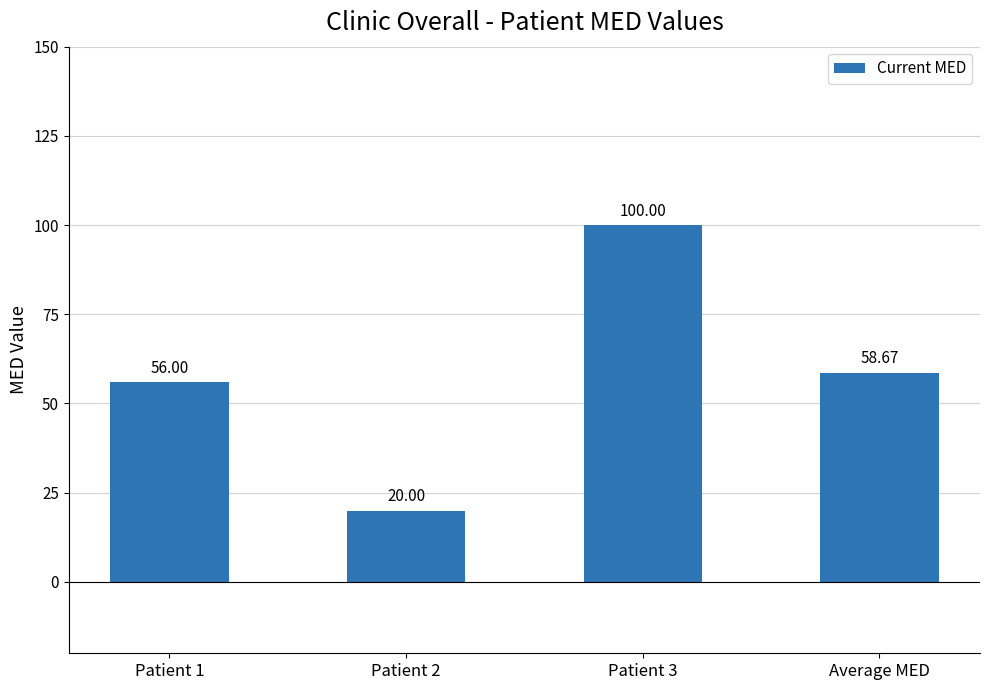

What is the sum of the values at Patient 2 and Patient 1?

76.0